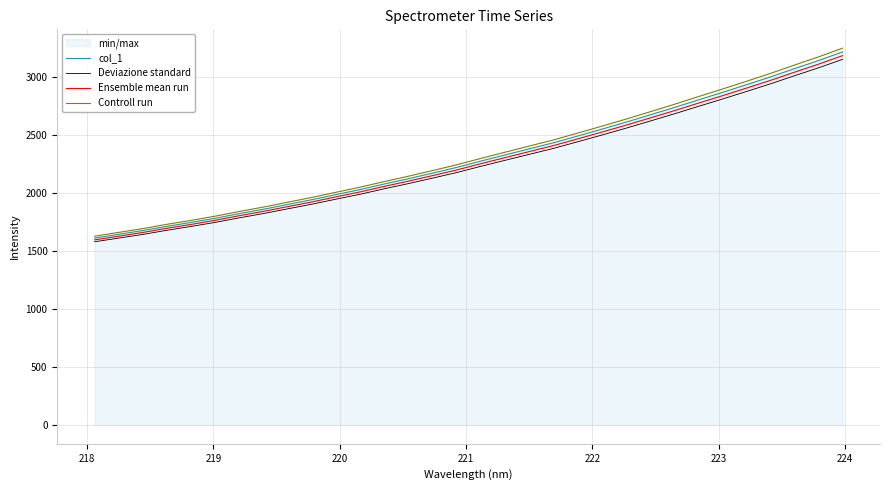

What is the minimum value for Deviazione standard?

1581.1